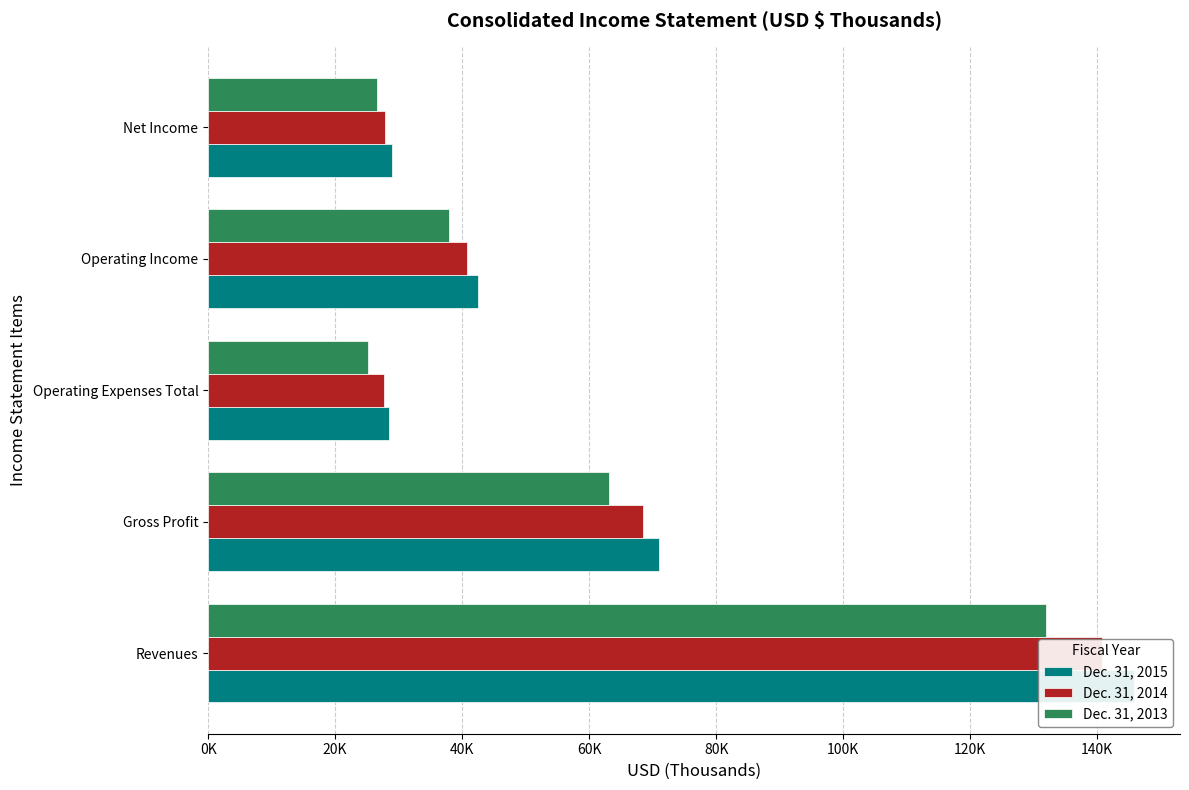

How many groups of bars are there?

5